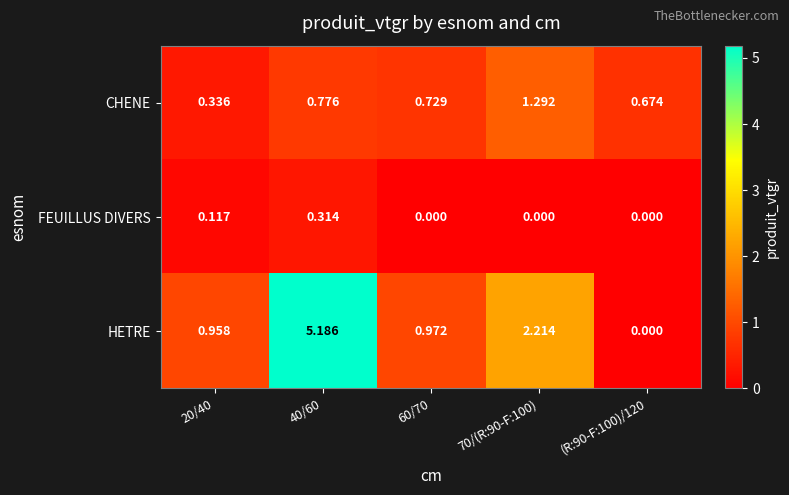

Which series has the largest range (max minus min)?

HETRE